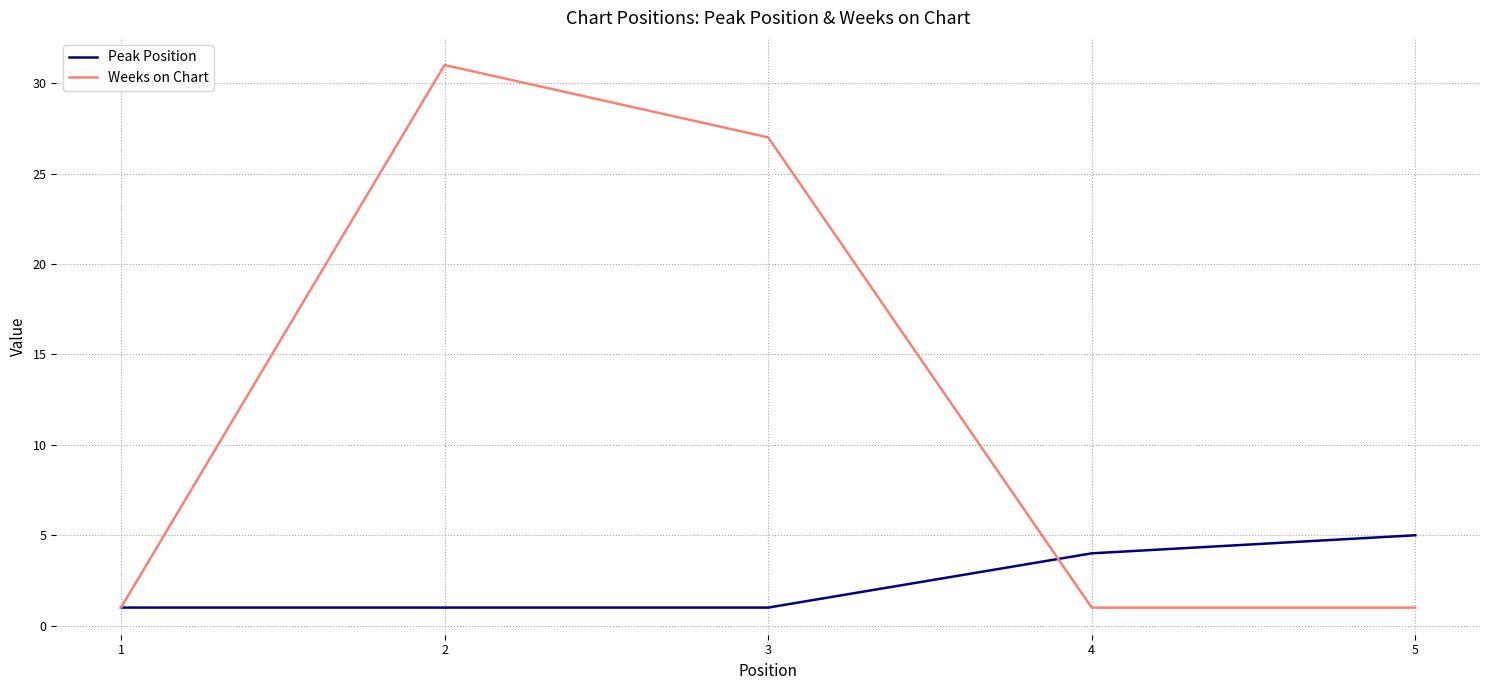

At 3, list the series in order from largest to smallest.

Weeks on Chart, Peak Position